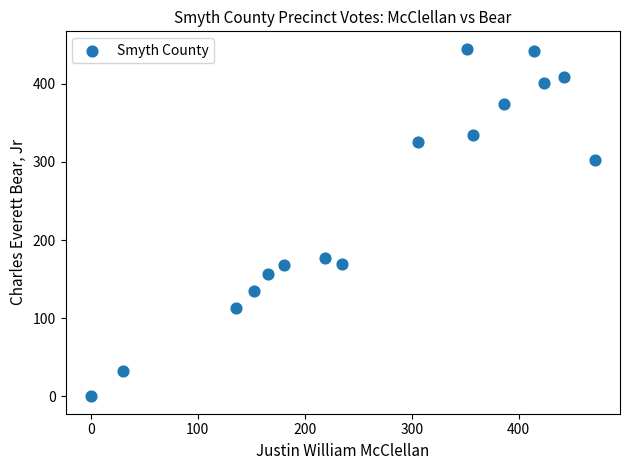

What Y value in the scatter plot is closest to 222?

177